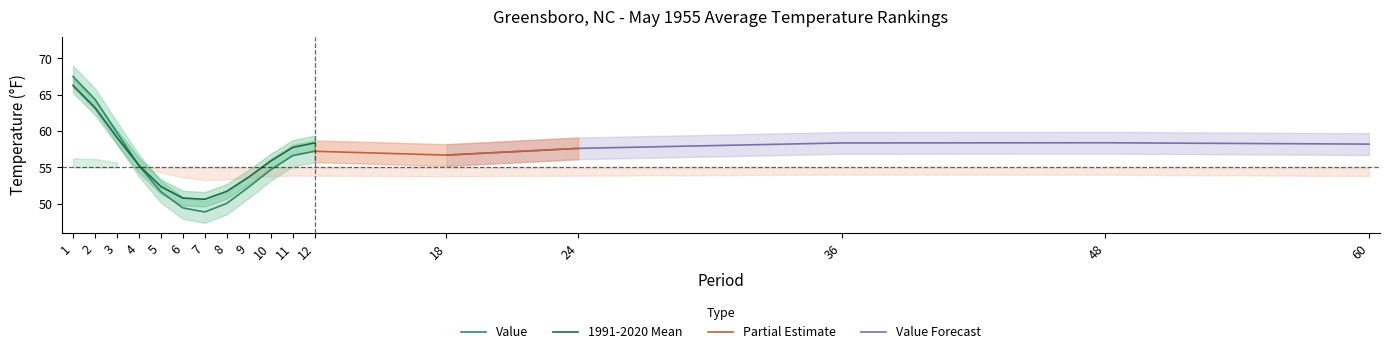

What is the sum of all Value values?

667.7